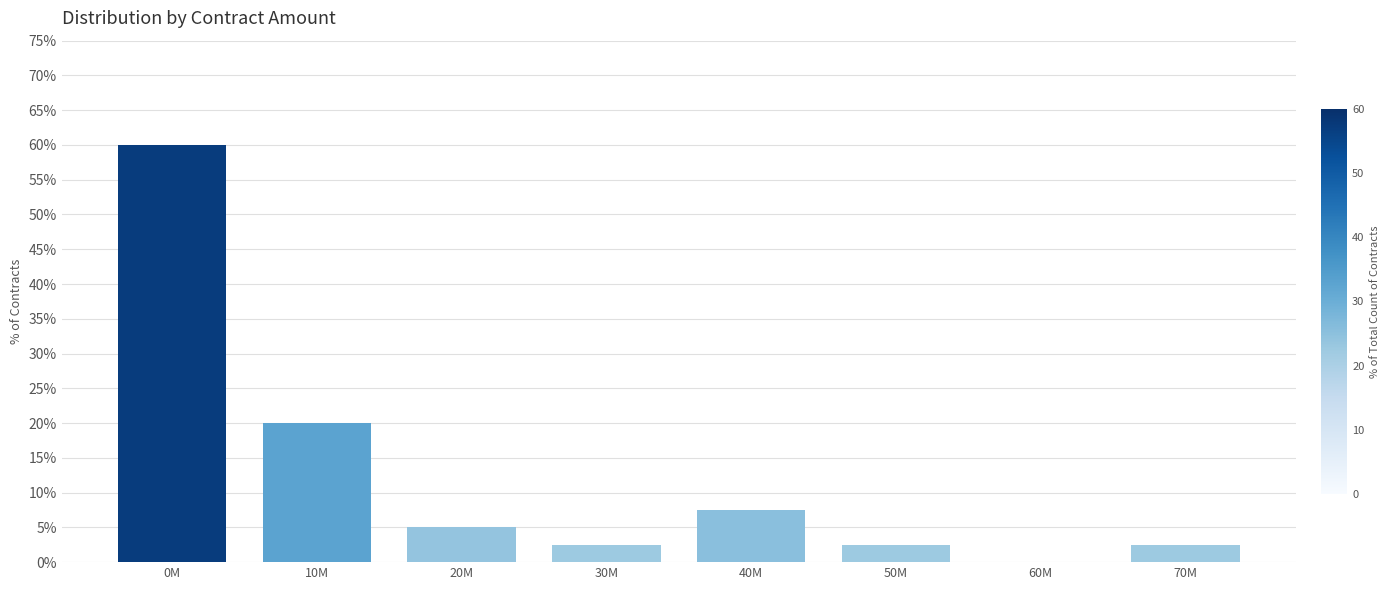

Reading left to right, list all the values displayed in this chart.

0M=60.0	10M=20.0	20M=5.0	30M=2.5	40M=7.5	50M=2.5	60M=0.0	70M=2.5